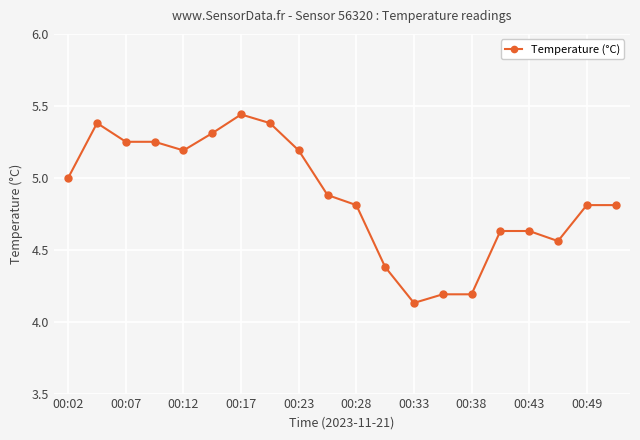

What is the average value?

4.9